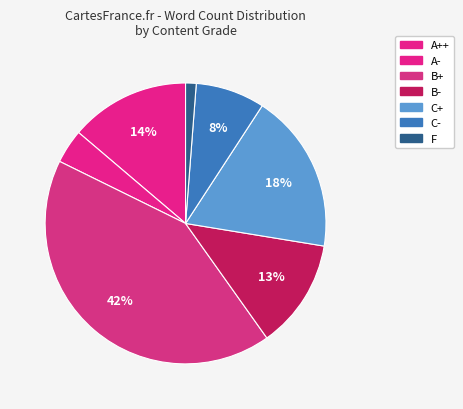

Count the number of slices in the pie.

7